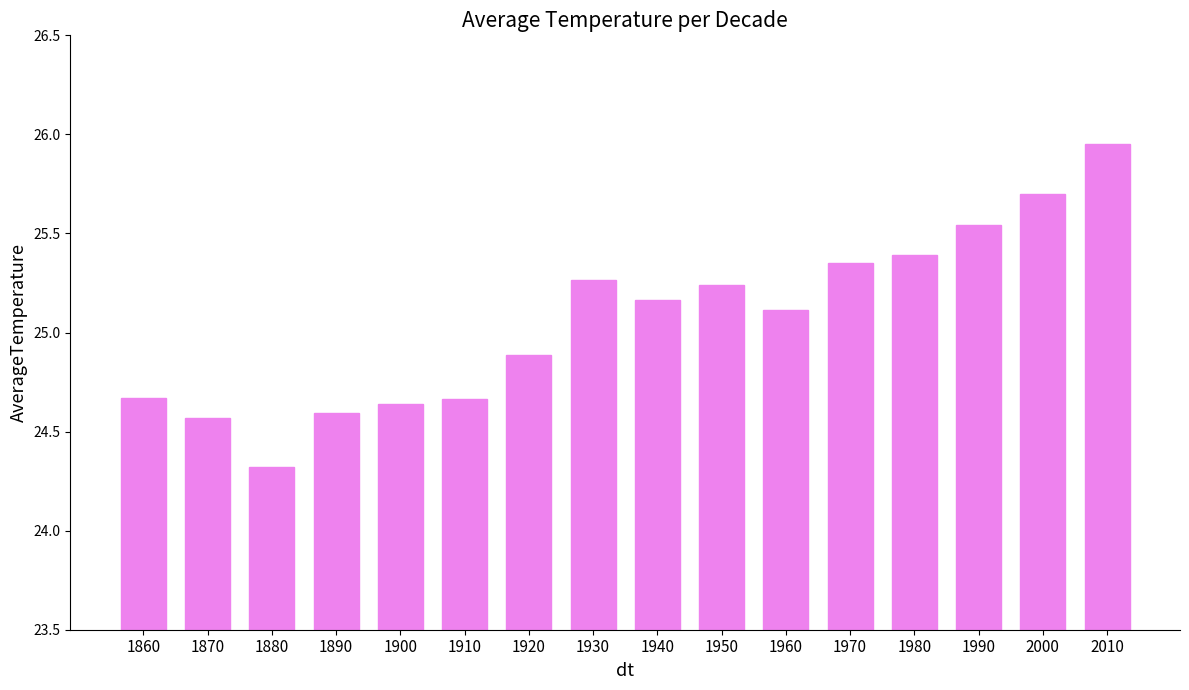

How many values exceed 25?

9